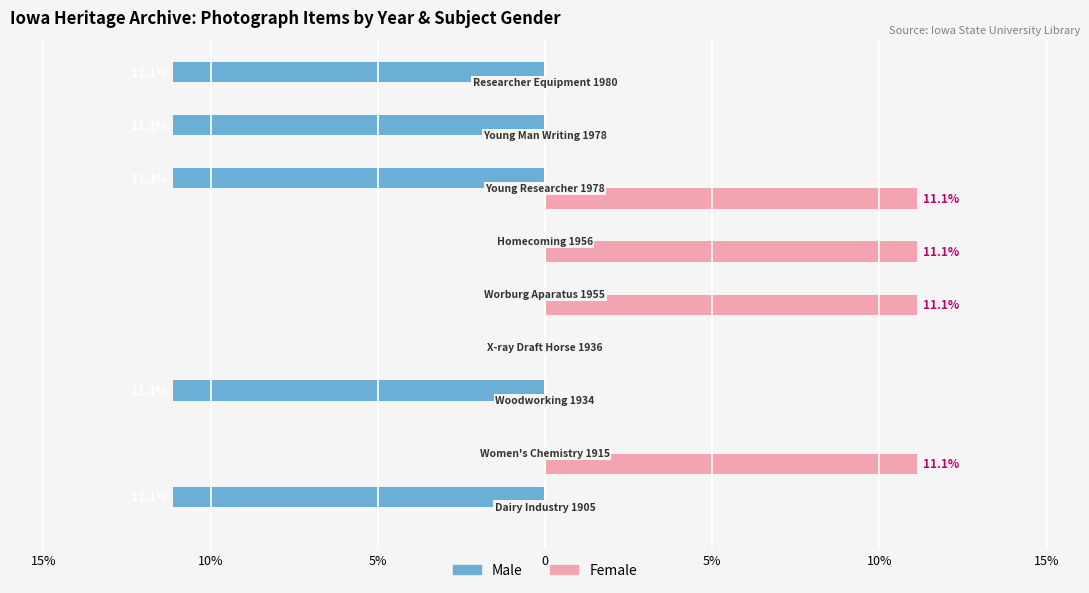

What are all the series names shown in the legend?

Male, Female